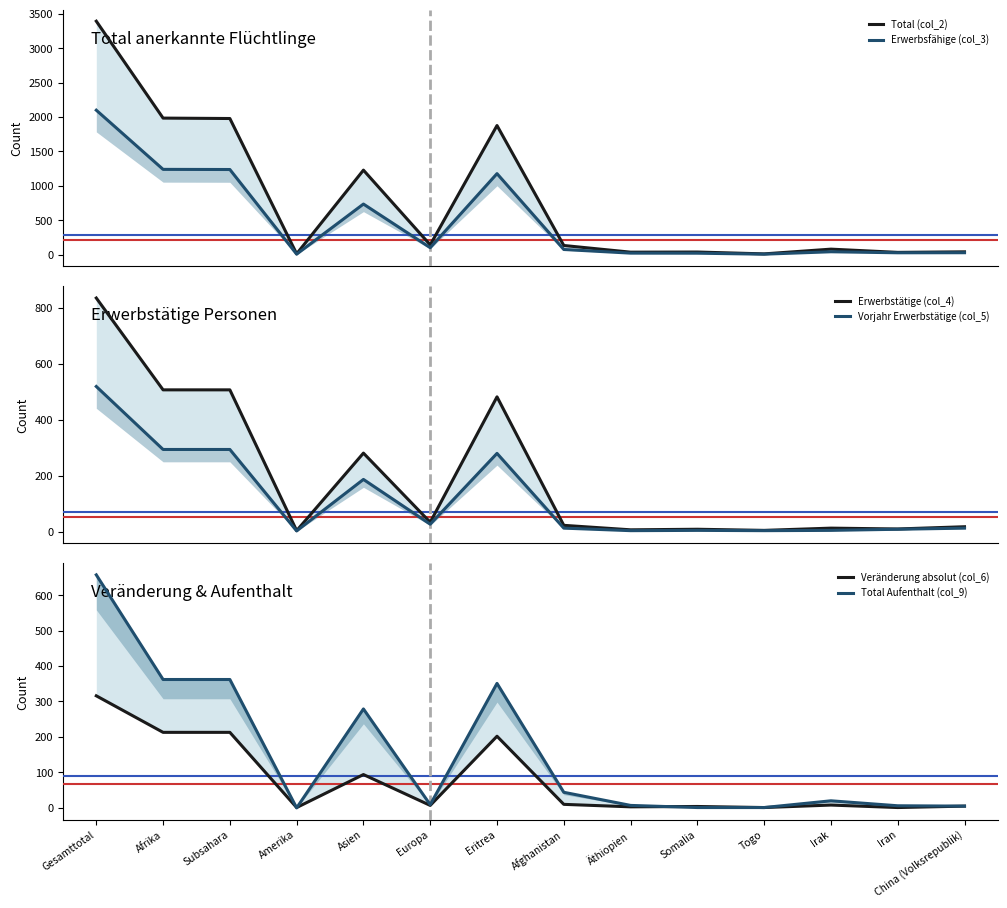

What is the value of the Total (col_2) point at the 1st from the left?

3391